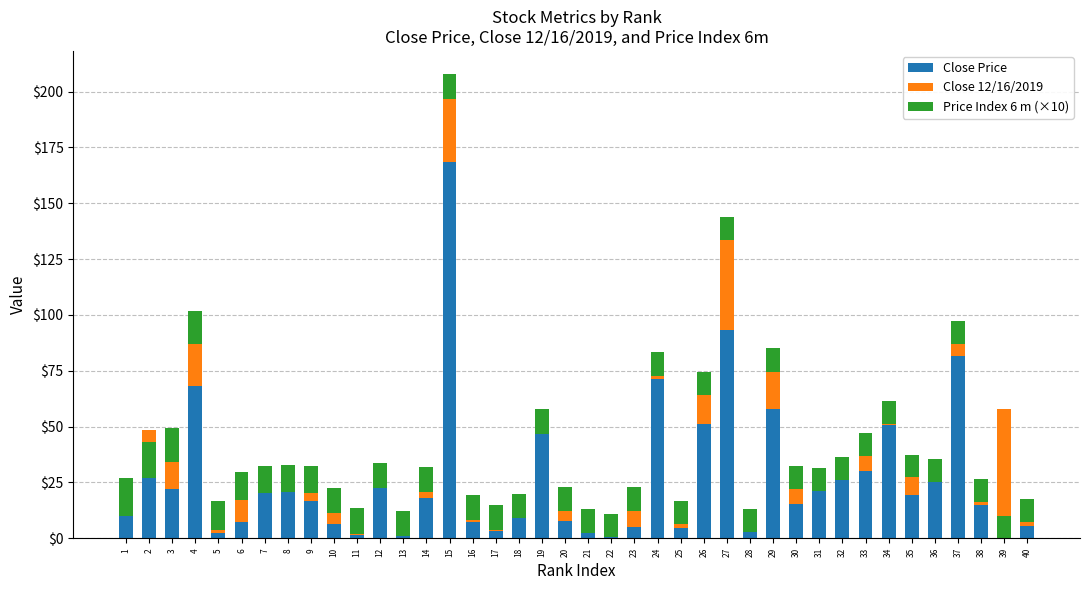

Which series changed the most between 3 and 29?

Close Price